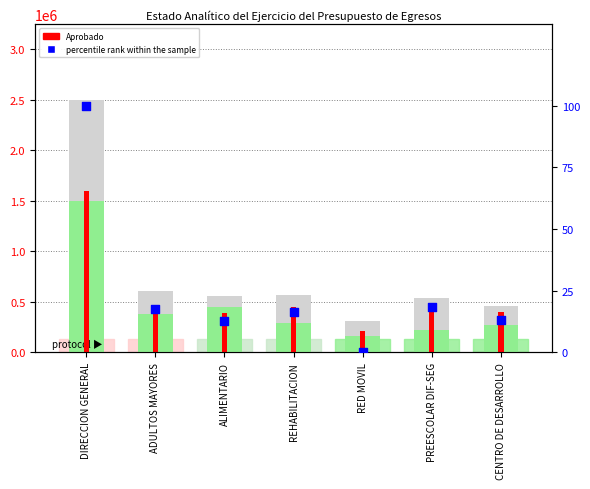

Which series has the largest Y range (max minus min)?

Modificado